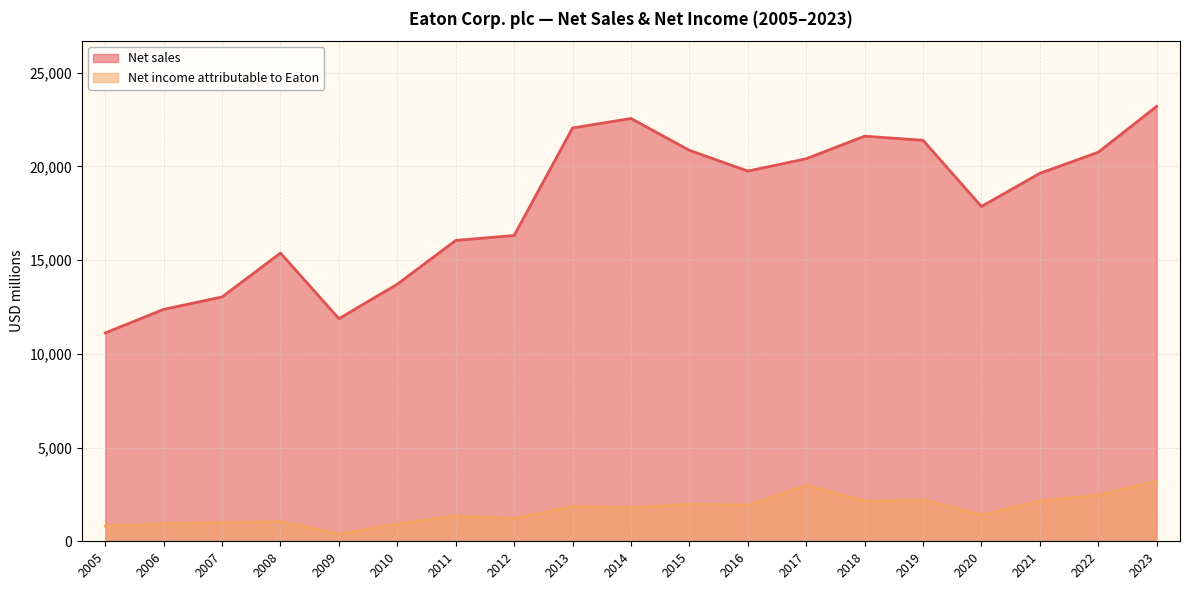

What is the total value across all series at 2019?

23601